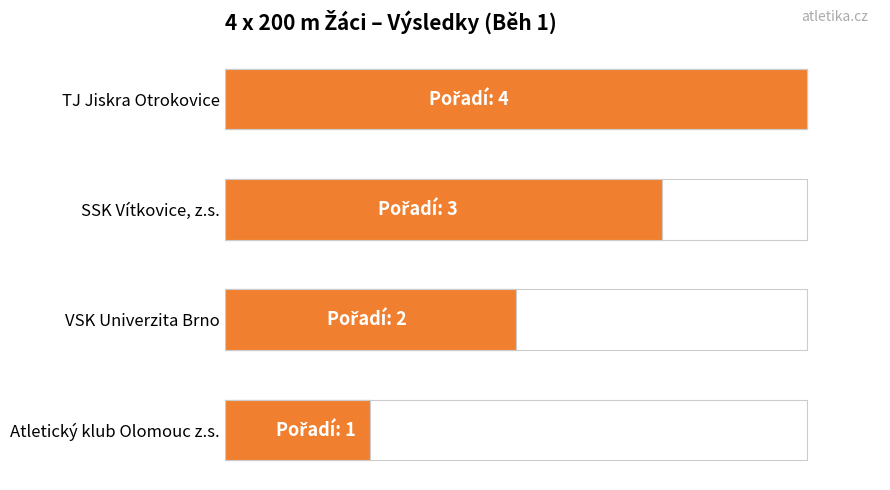

What is the value of the 2nd bar from the left?

2